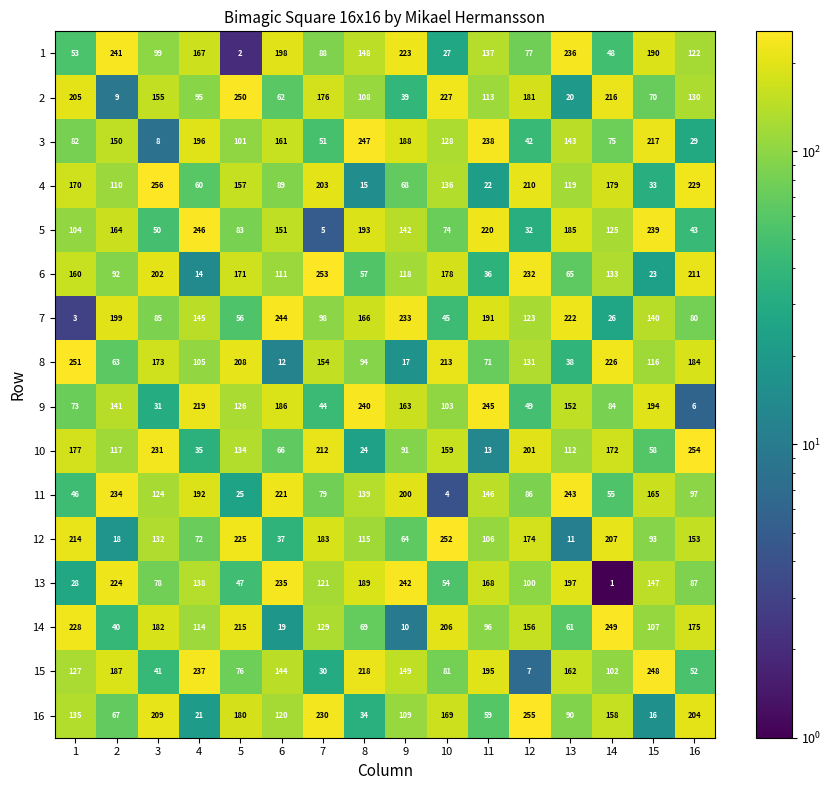

What is the sum of all 13 values?

2056